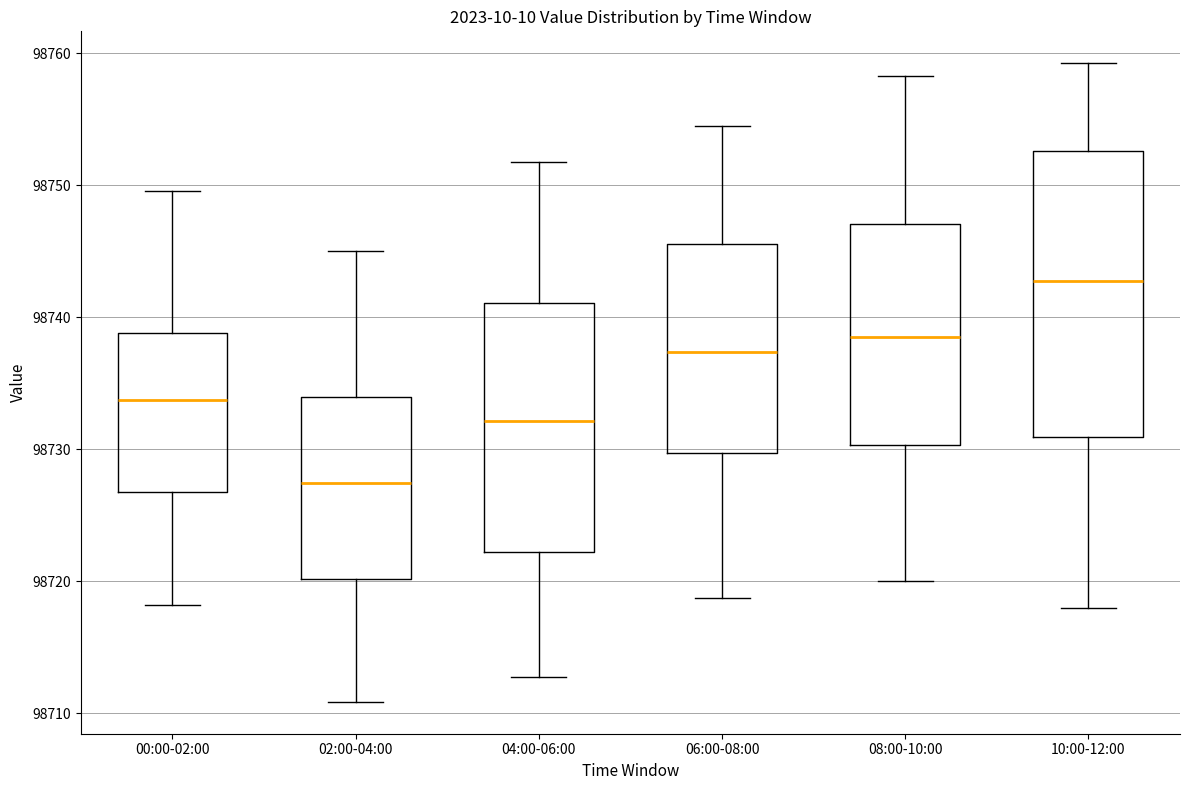

Where does the median line of the box for 04:00-06:00 sit on the y-axis? The values are not printed on the chart, so give them approximately, as read against the axis.

98732